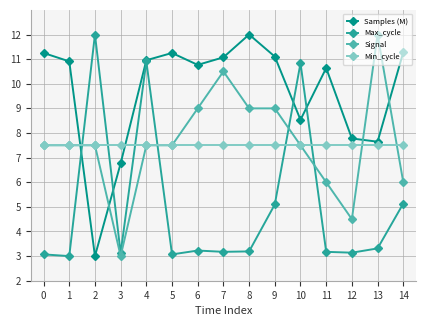

What is the total value across all series at 6?

30.5